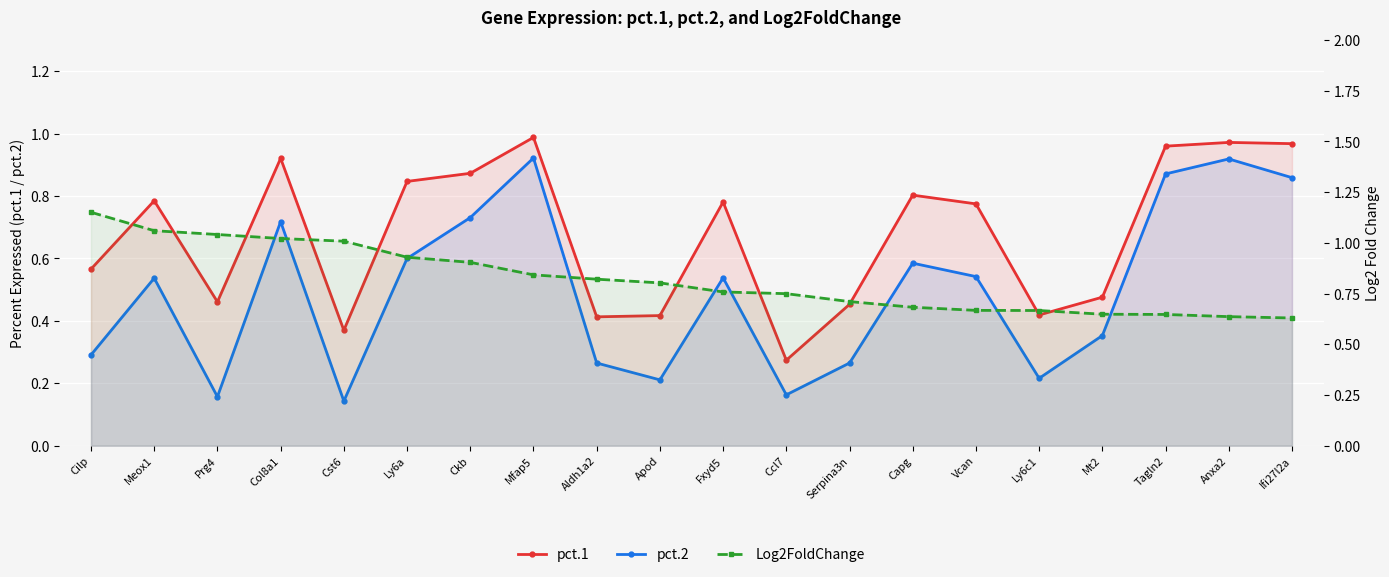

True or false: pct.1 has more than 1 interior local peaks.

True